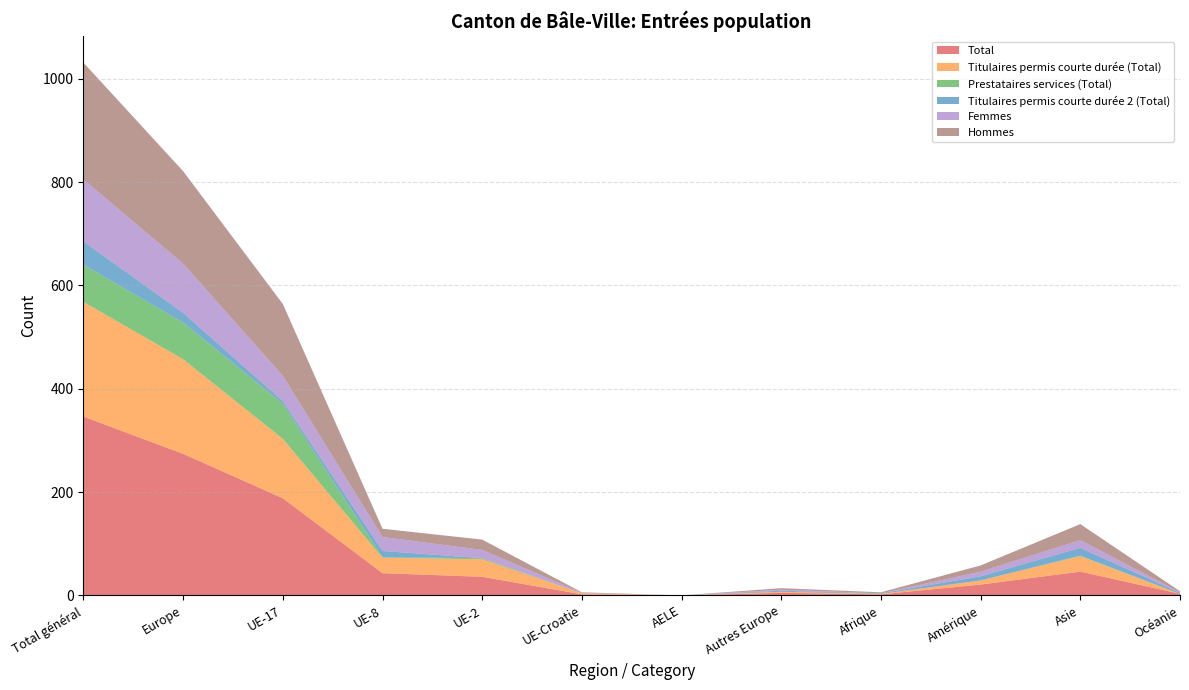

Reading right to left, extract all data points from this chart.

Total: Océanie=3	Asie=46	Amérique=21	Afrique=2	Autres Europe=5	AELE=0	UE-Croatie=2	UE-2=36	UE-8=43	UE-17=188	Europe=274	Total général=346
Titulaires permis courte durée (Total): Océanie=0	Asie=30	Amérique=8	Afrique=1	Autres Europe=2	AELE=0	UE-Croatie=2	UE-2=34	UE-8=30	UE-17=115	Europe=183	Total général=222
Prestataires services (Total): Océanie=0	Asie=1	Amérique=0	Afrique=0	Autres Europe=0	AELE=0	UE-Croatie=0	UE-2=2	UE-8=1	UE-17=68	Europe=71	Total général=72
Titulaires permis courte durée 2 (Total): Océanie=2	Asie=15	Amérique=8	Afrique=1	Autres Europe=2	AELE=0	UE-Croatie=0	UE-2=0	UE-8=12	UE-17=5	Europe=19	Total général=45
Femmes: Océanie=1	Asie=15	Amérique=9	Afrique=0	Autres Europe=2	AELE=0	UE-Croatie=1	UE-2=16	UE-8=27	UE-17=49	Europe=95	Total général=120
Hommes: Océanie=2	Asie=31	Amérique=12	Afrique=2	Autres Europe=3	AELE=0	UE-Croatie=1	UE-2=20	UE-8=16	UE-17=139	Europe=179	Total général=226